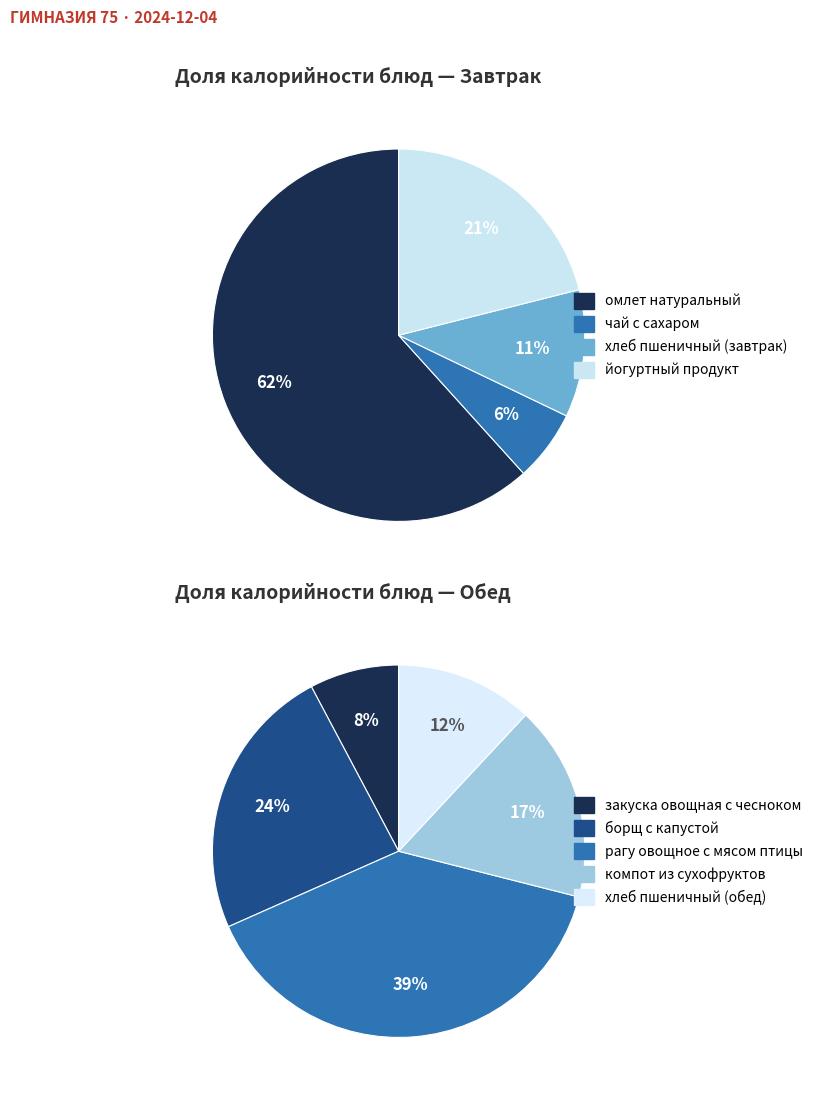

Which has a higher value, компот из сухофруктов or закуска овощная с чесноком?

компот из сухофруктов